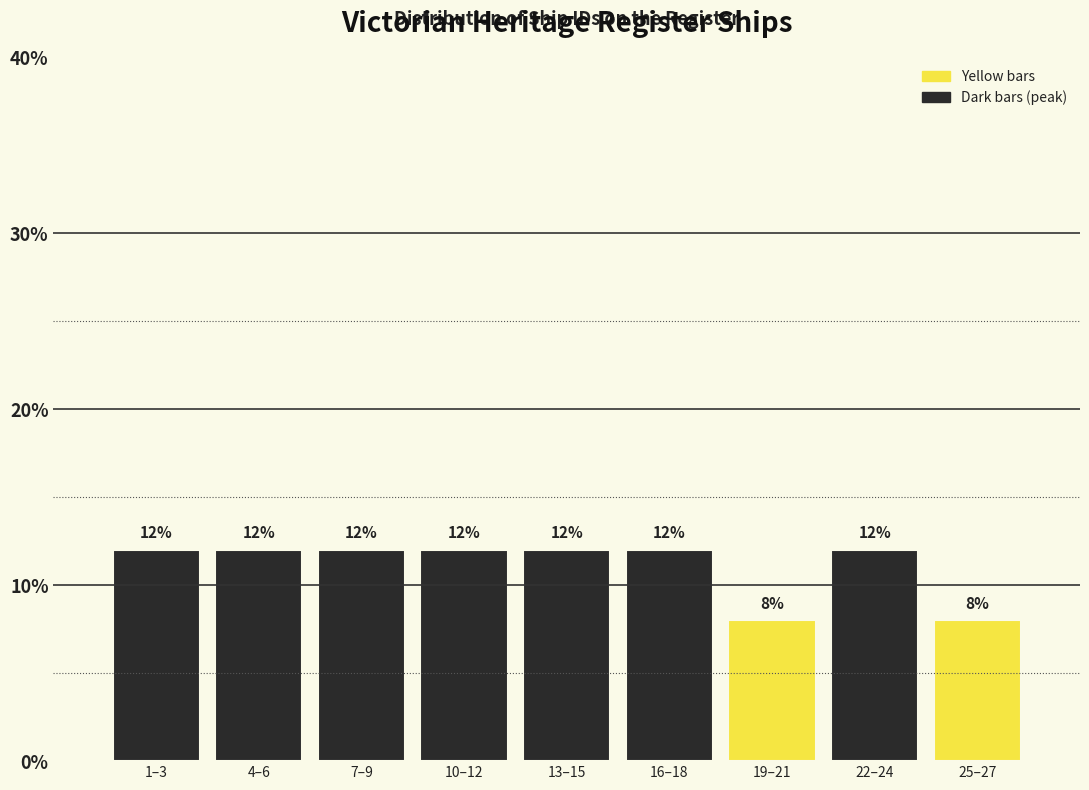

Reading left to right, transcribe all the data shown in this chart.

1–3=12	4–6=12	7–9=12	10–12=12	13–15=12	16–18=12	19–21=8	22–24=12	25–27=8